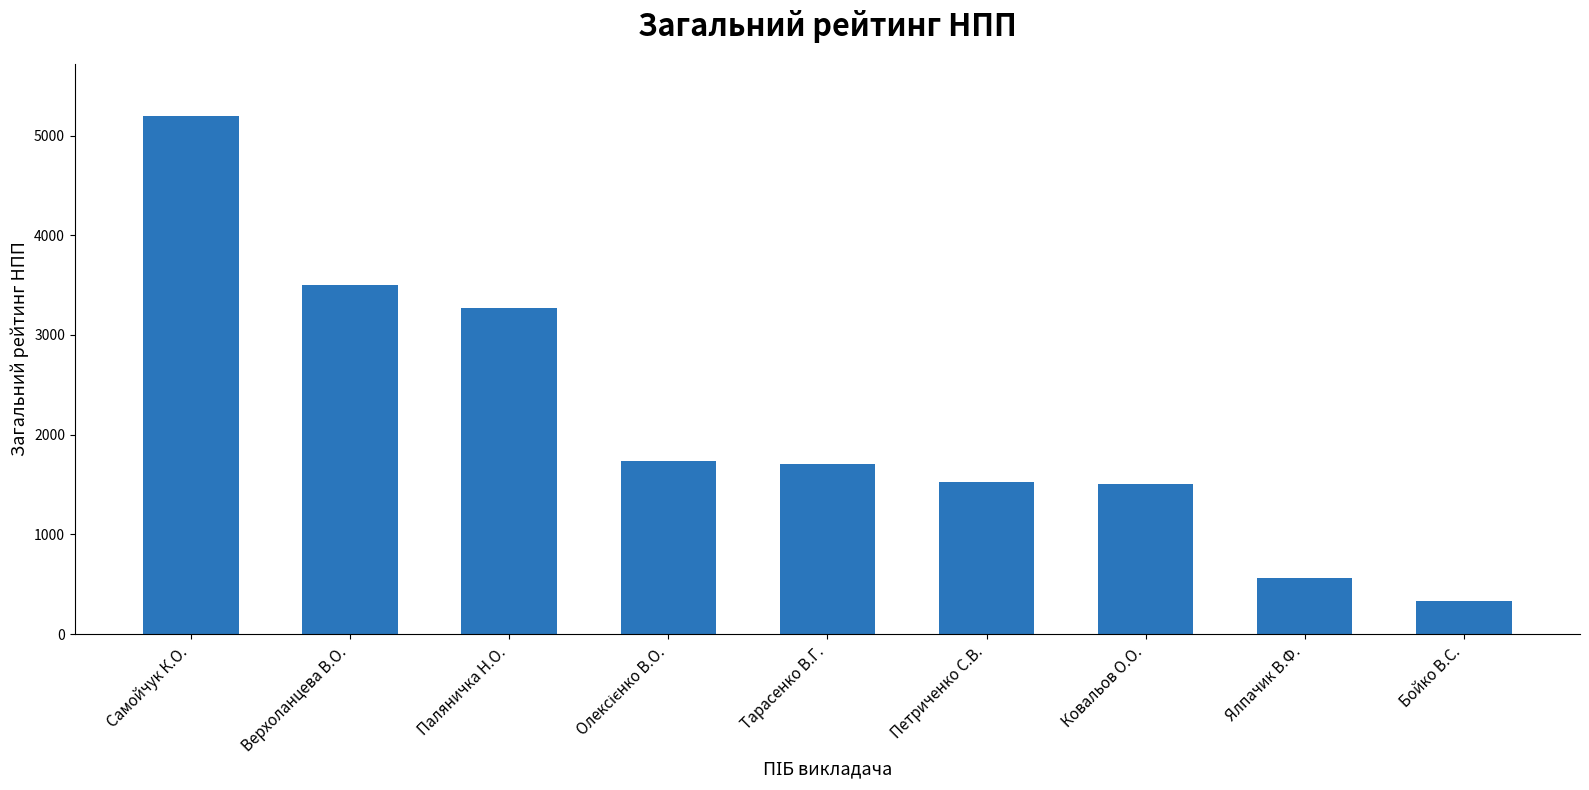

What is the ratio of the value at Ялпачик В.Ф. to the value at Ковальов О.О.?

0.4